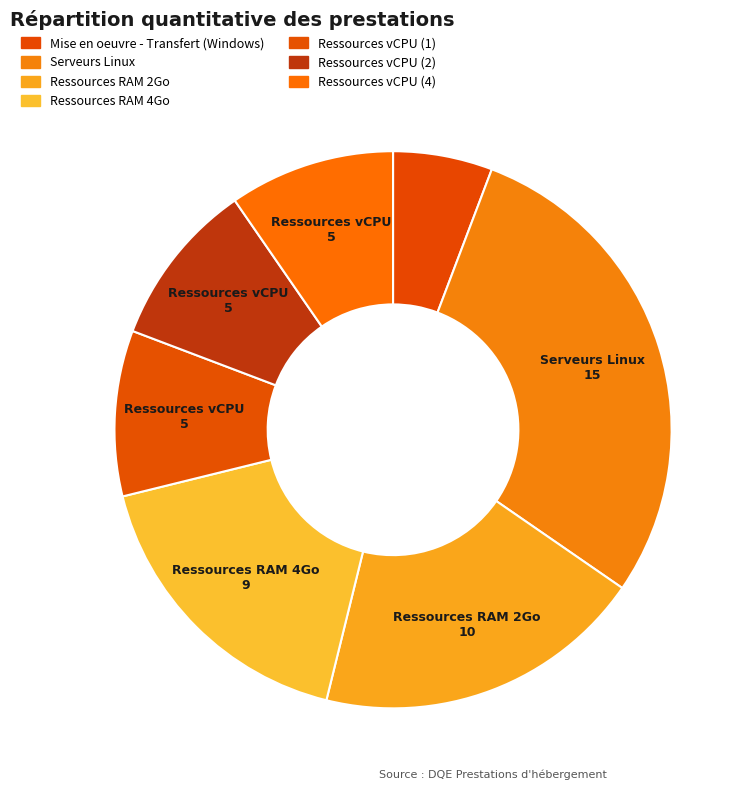

How many slices are in this pie chart?

7